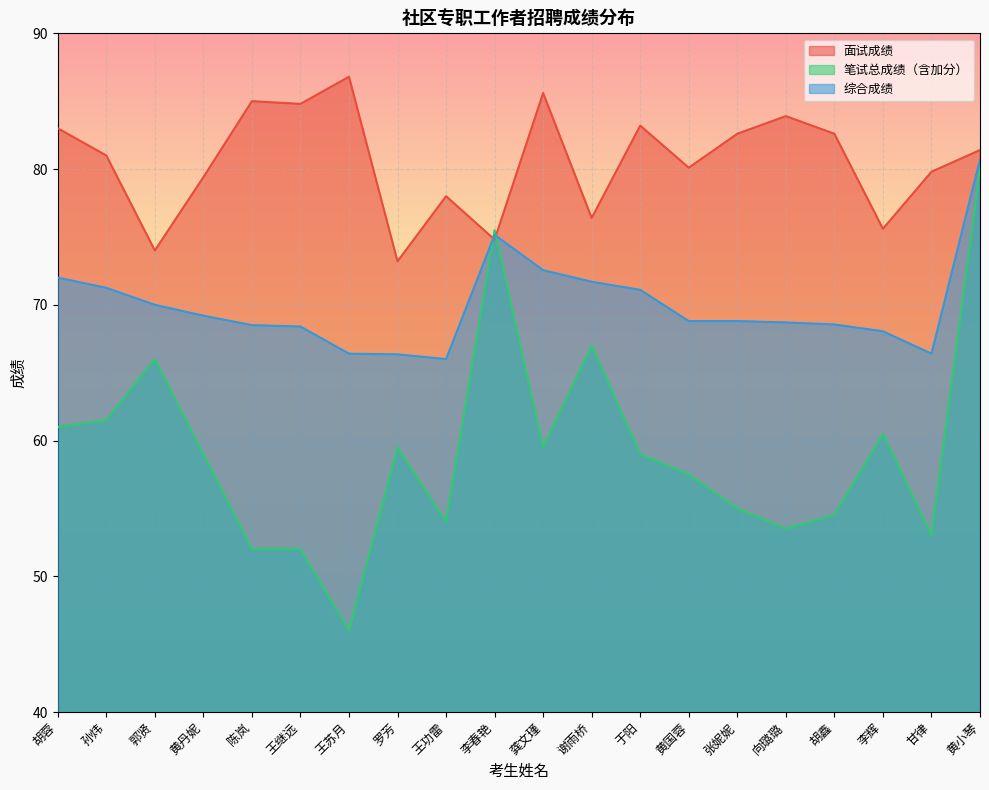

What is the difference between the 综合成绩 values at 黄国蓉 and 王继远?

0.4